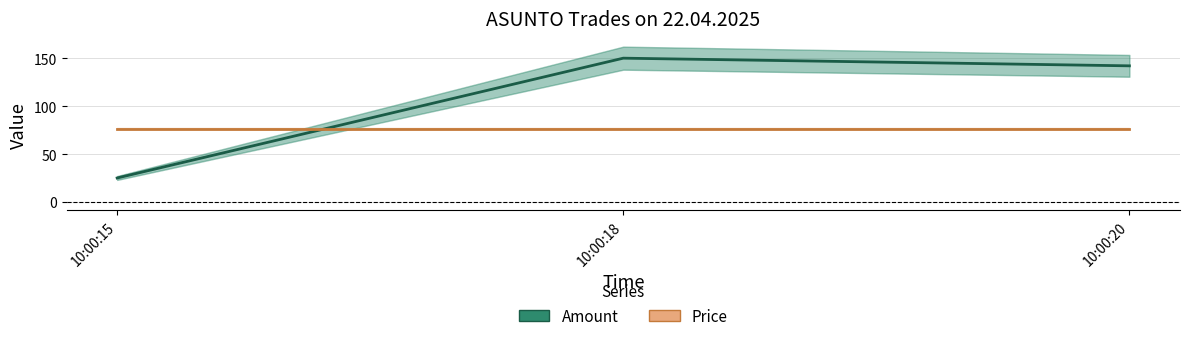

Is it true that Price equals 53.4 at 10:00:18?

False